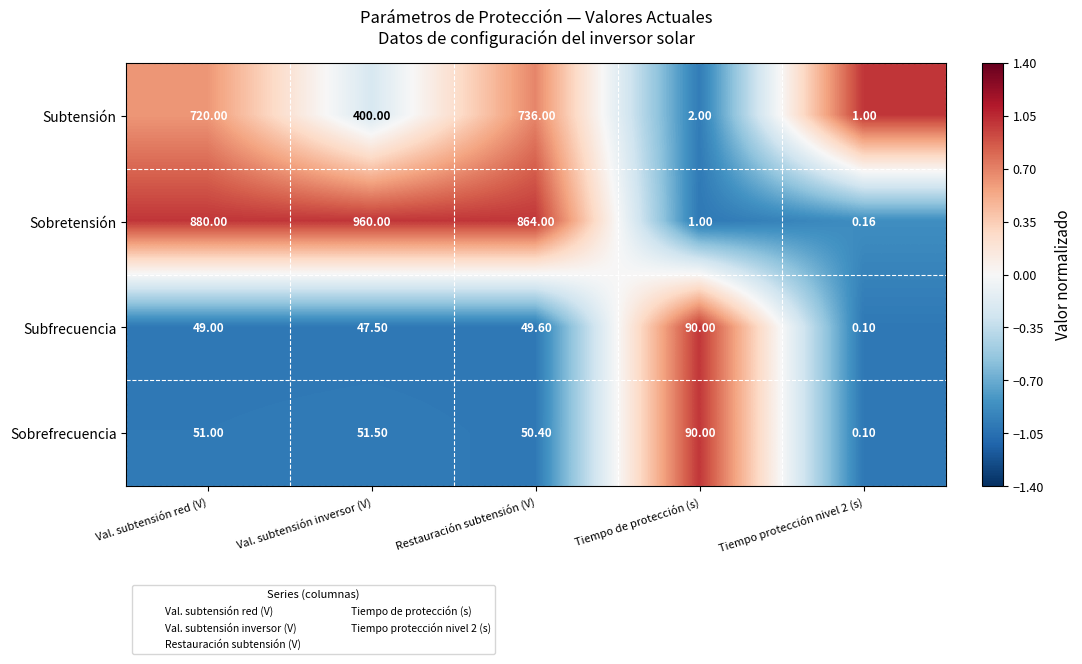

Which category has the highest value in the Subfrecuencia series?

Tiempo de protección (s)